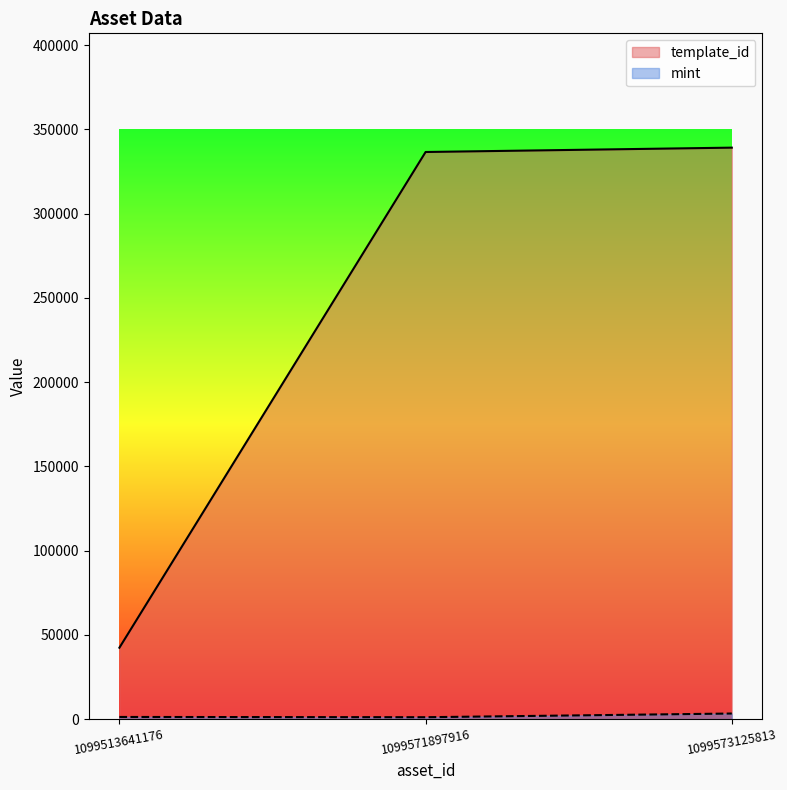

How many lines are shown in the chart?

2